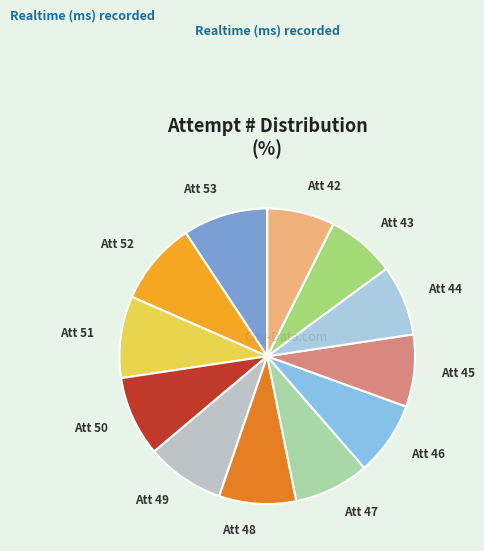

What is the largest slice in the pie chart?

Attempt 53